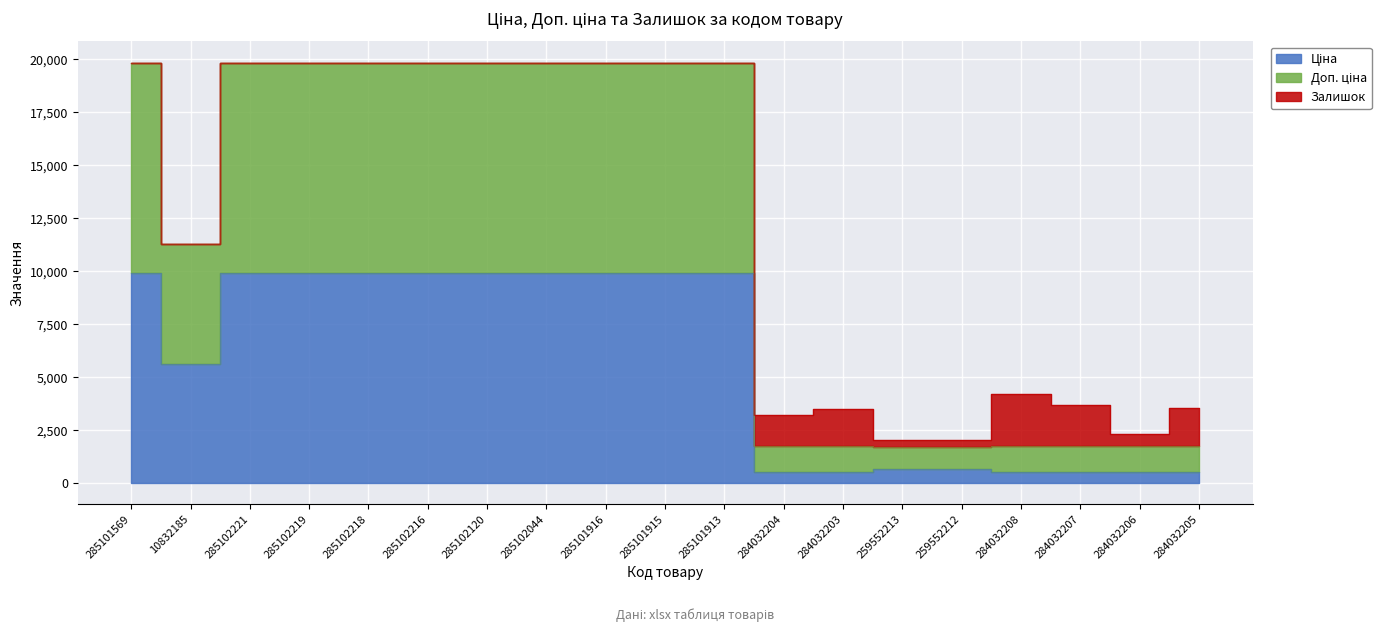

The value of Ціна at 285102120 is 9908.5. True or false?

True